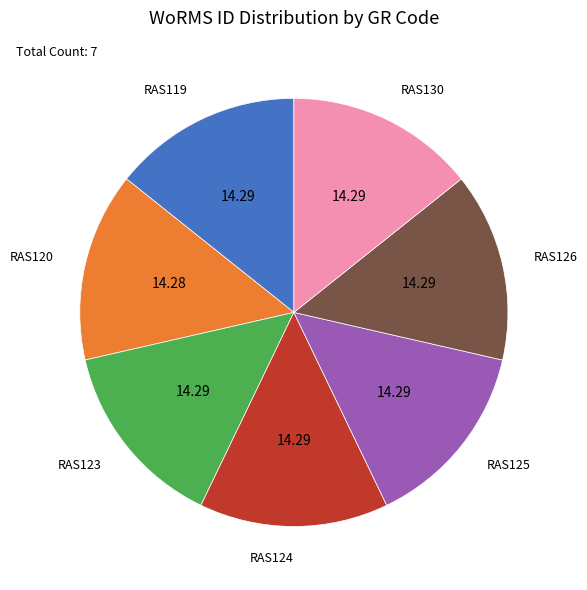

Approximately how many times larger is the value at RAS119 compared to RAS125?

1.0